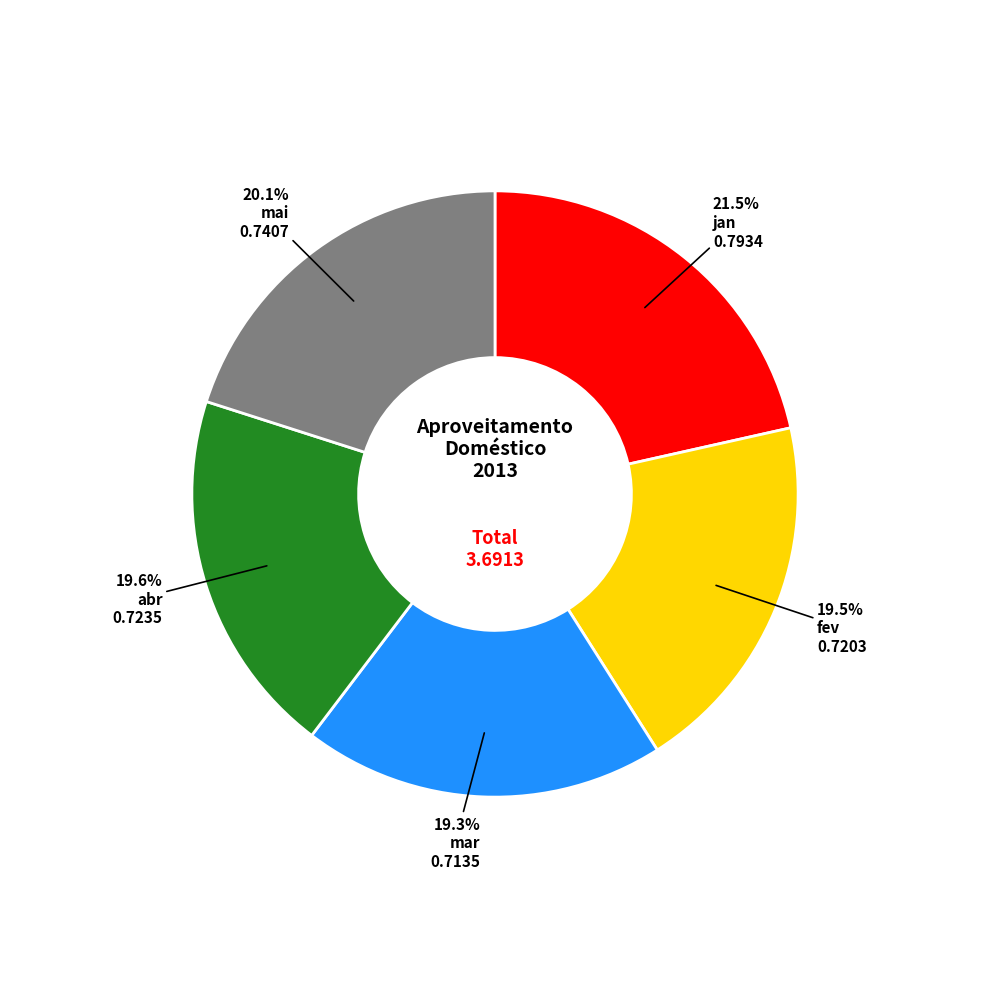

Is there any slice that represents more than half of the pie?

No